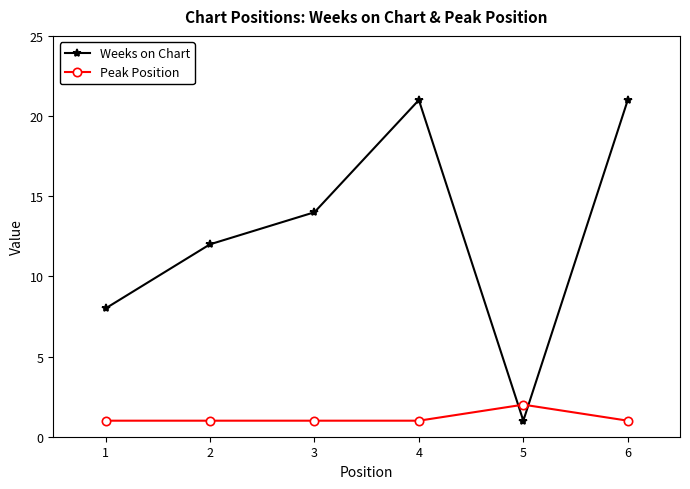

Rank the series by their maximum value, from highest to lowest.

Weeks on Chart, Peak Position